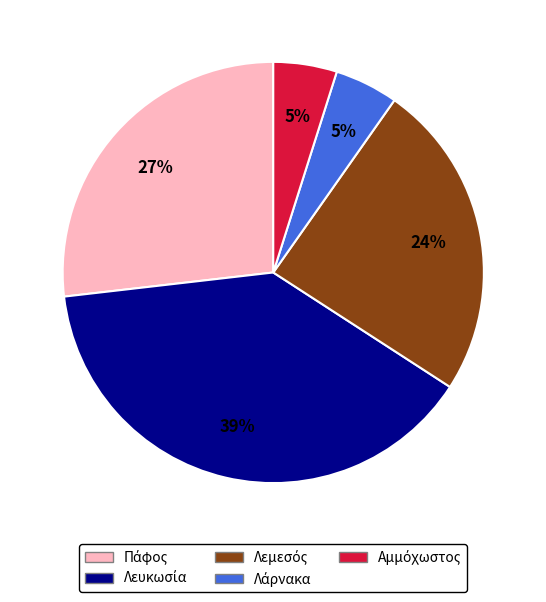

Is there a majority slice in this chart?

No